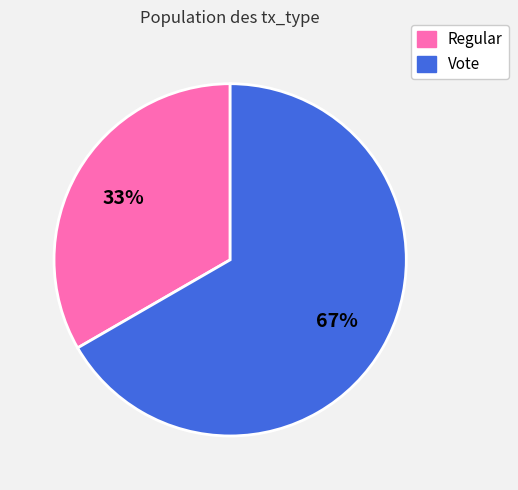

To the nearest percent, what is the combined percentage of Vote and Regular?

100%